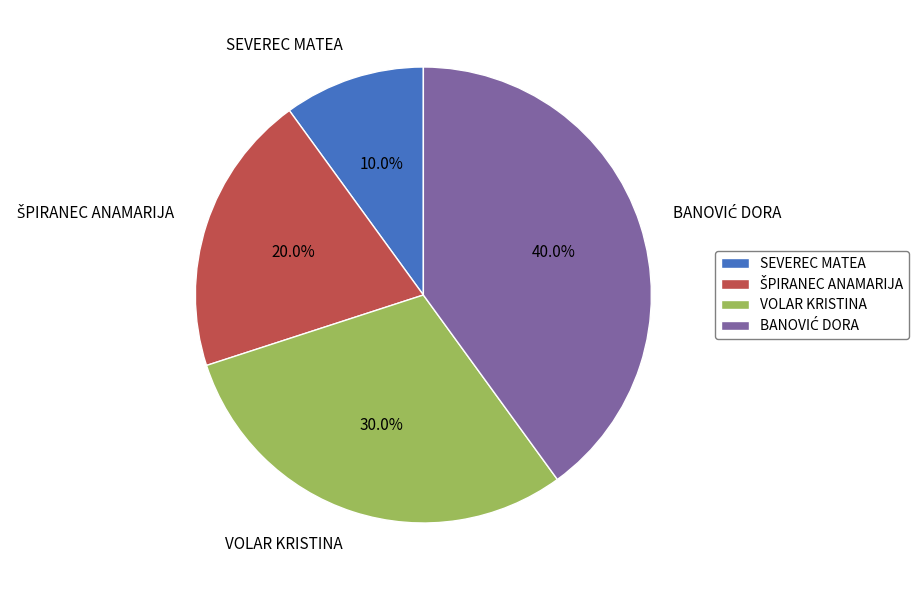

What is the smallest slice in the pie chart?

SEVEREC MATEA